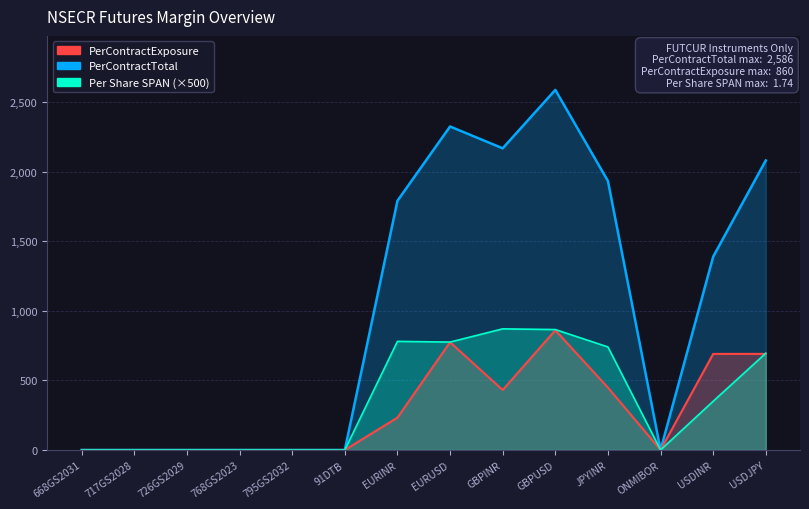

Which has a higher value, GBPUSD or GBPINR?

GBPINR